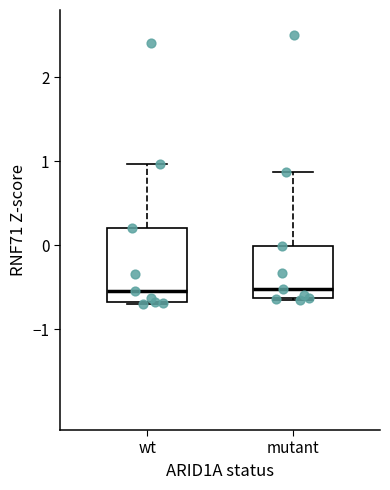

Comparing the boxes themselves (not the whiskers), which one is the tallest?

wt